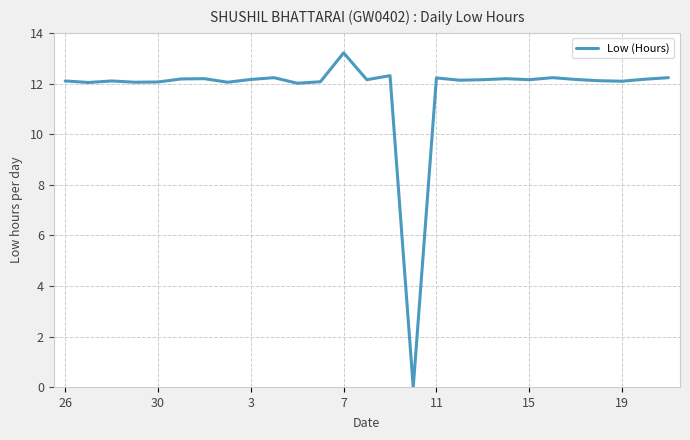

What is the difference between the maximum and minimum values?

13.2